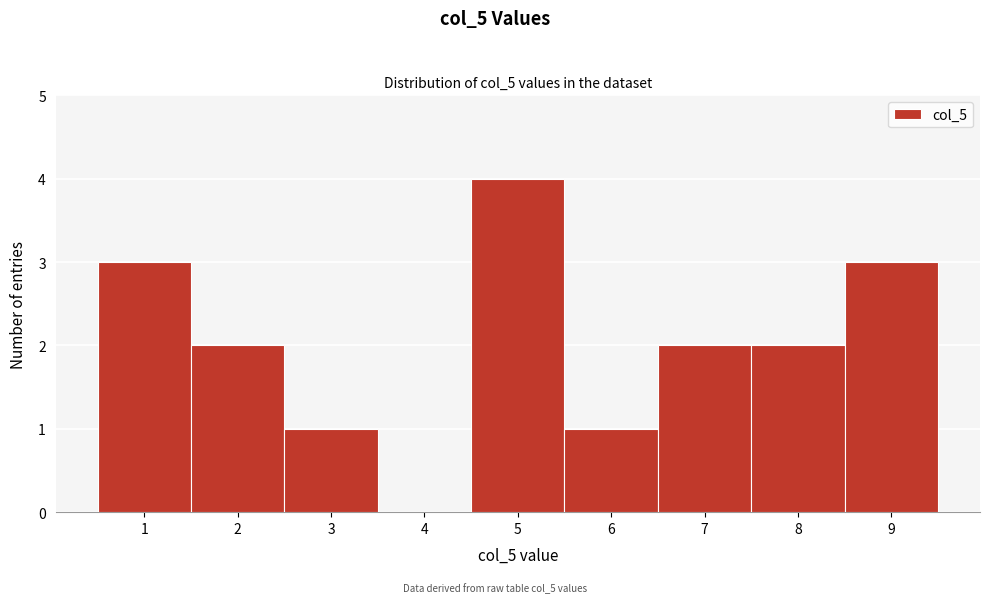

Which range on the x-axis has the tallest bar?

4.5 to 5.5